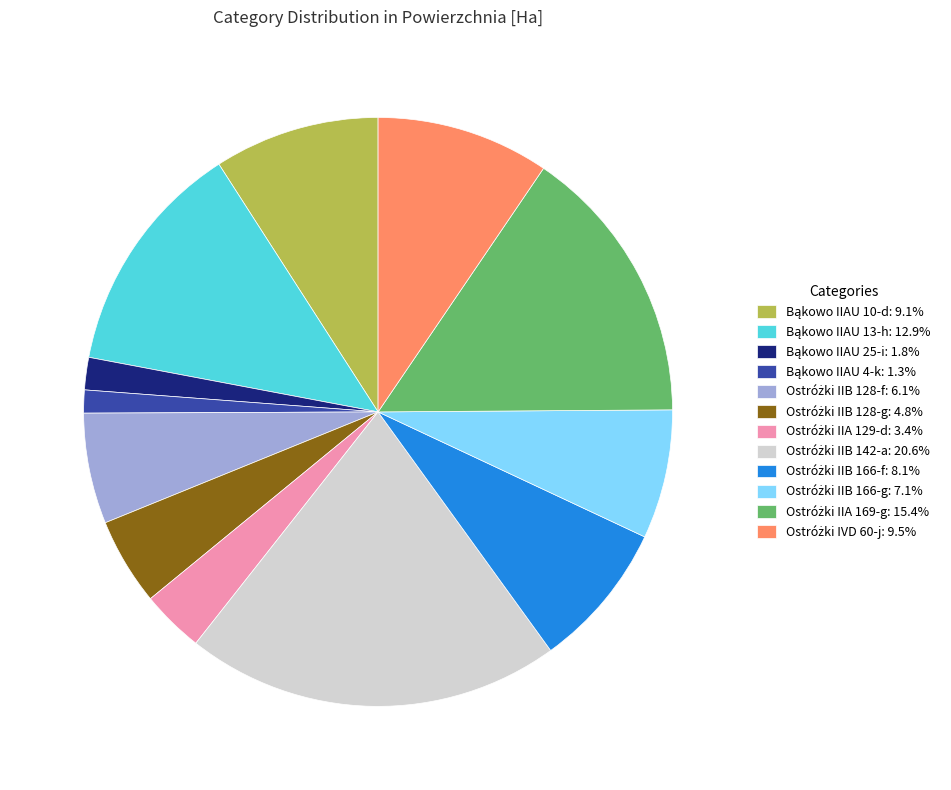

Is there any slice that represents more than half of the pie?

No